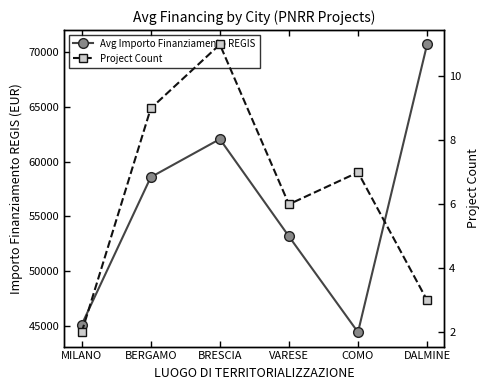

The Avg Importo Finanziamento REGIS series shows 121450.5 at DALMINE. True or false?

False